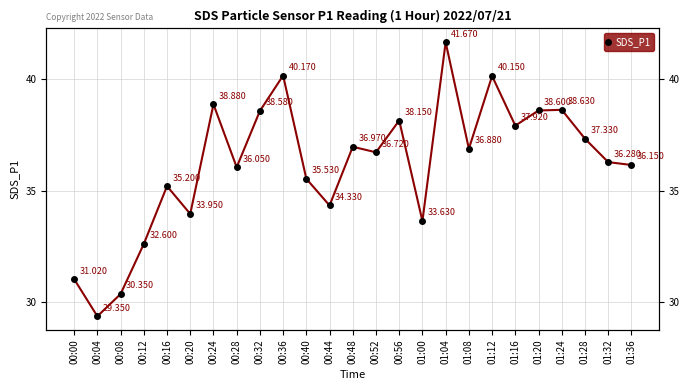

What is the sum of the values at 01:36 and 00:04?

65.5